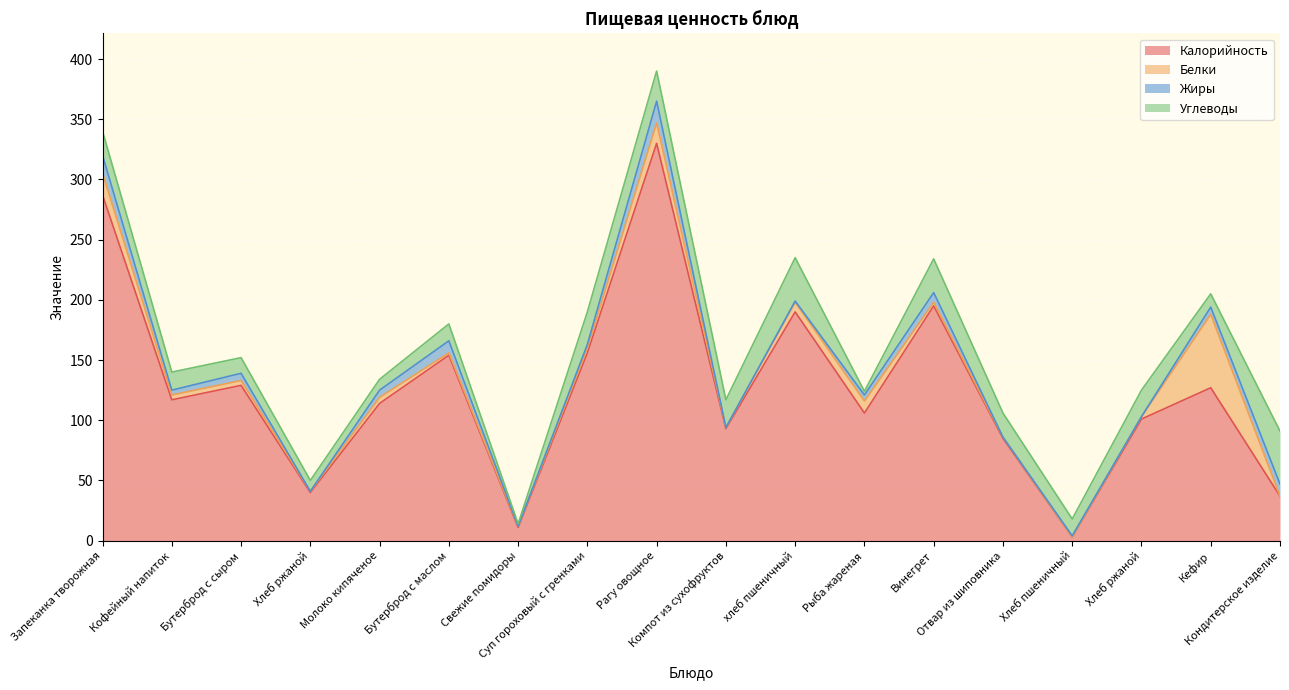

What is the difference between the maximum and minimum values in the Калорийность series?

327